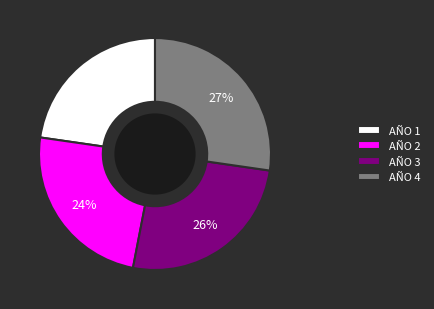

Which has a higher value, AÑO 1 or AÑO 3?

AÑO 3